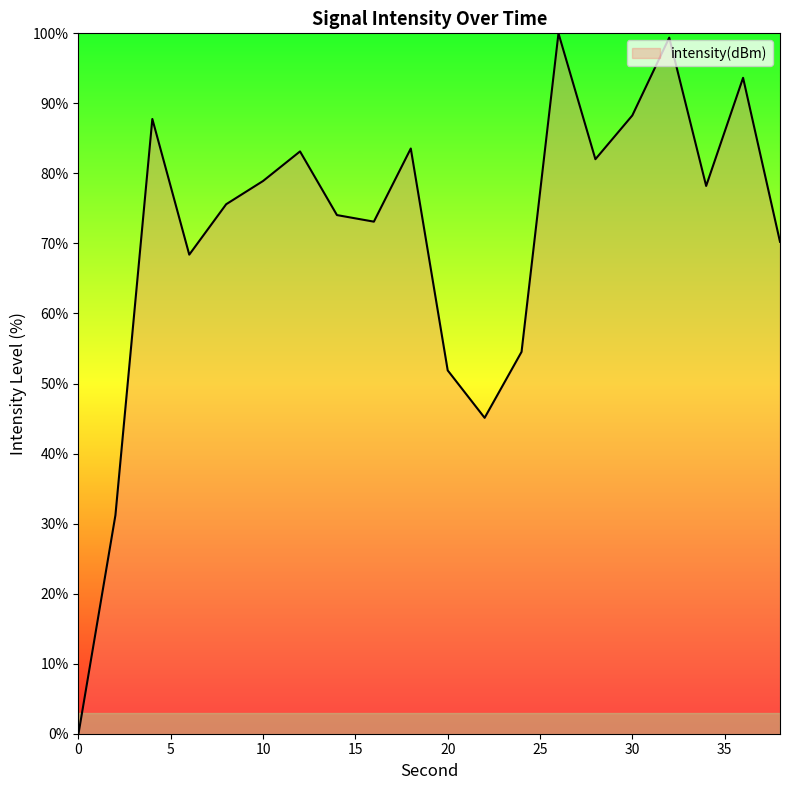

What is the maximum value shown in the chart?

100.0